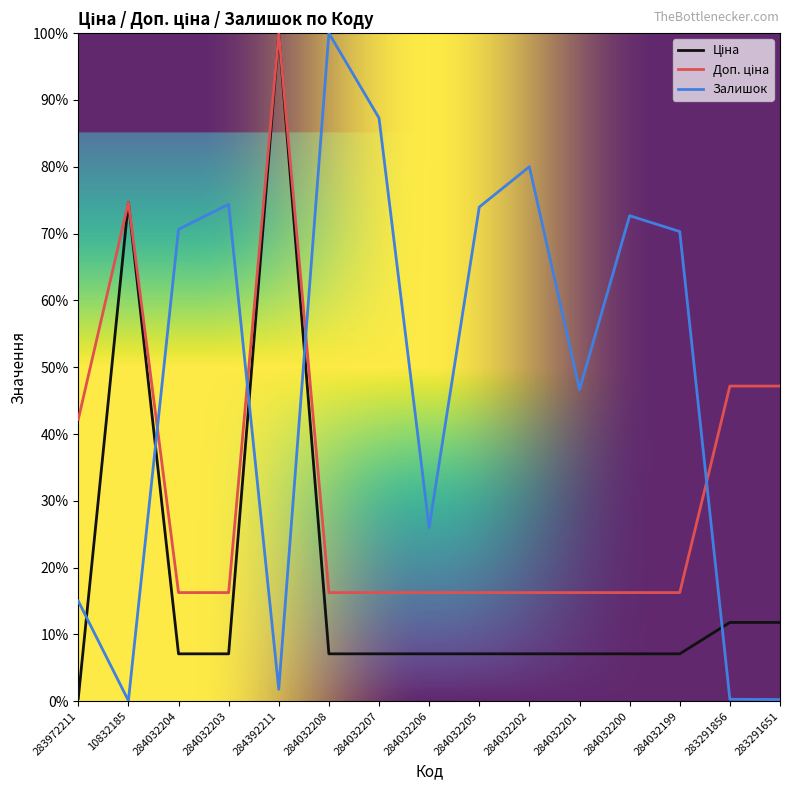

How many lines are shown in the chart?

3